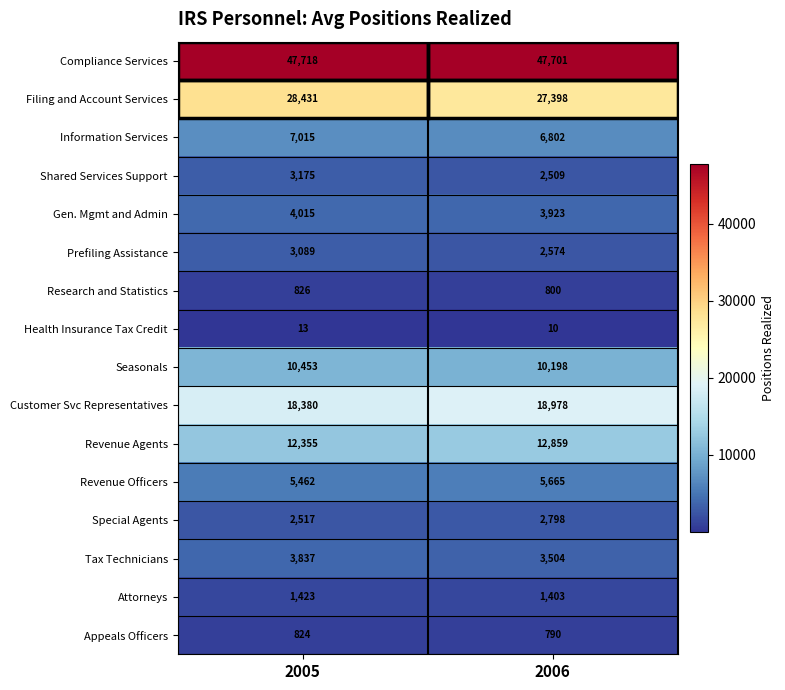

What is the difference between the highest and lowest values at 2006?

47691